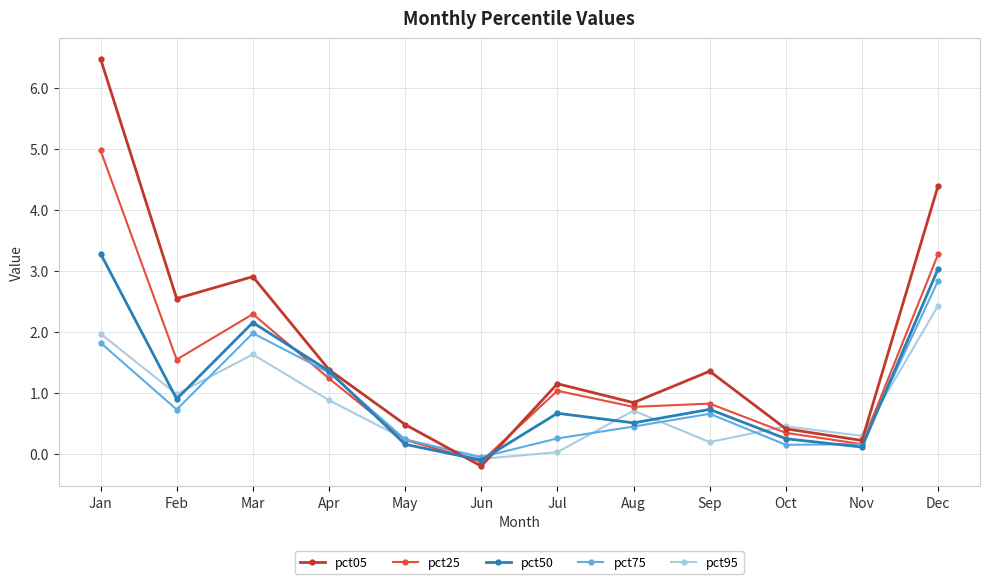

What is the value of the pct25 point at the 12th from the left?

3.3